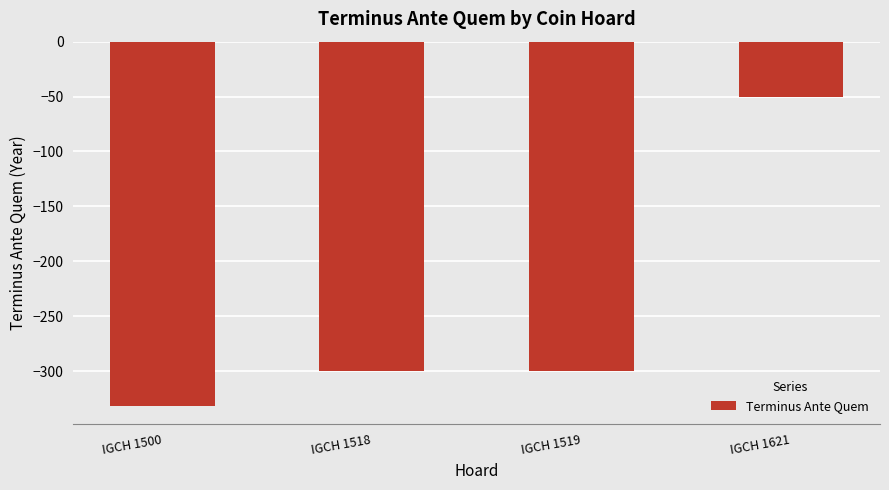

Count the values in the range -300 to -50.

3